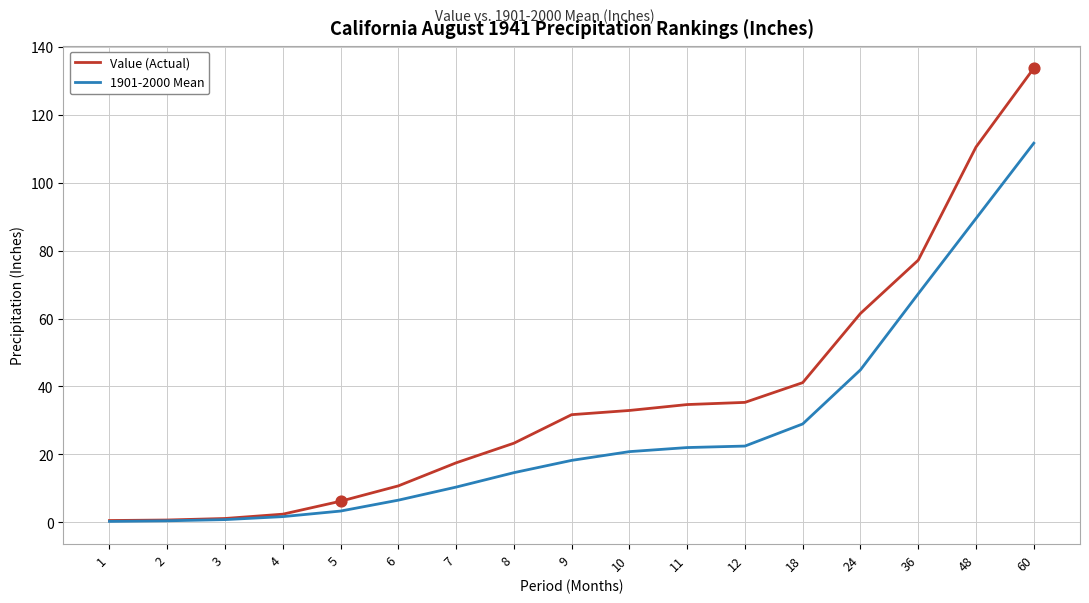

At how many categories does at least one series exceed 40?

5